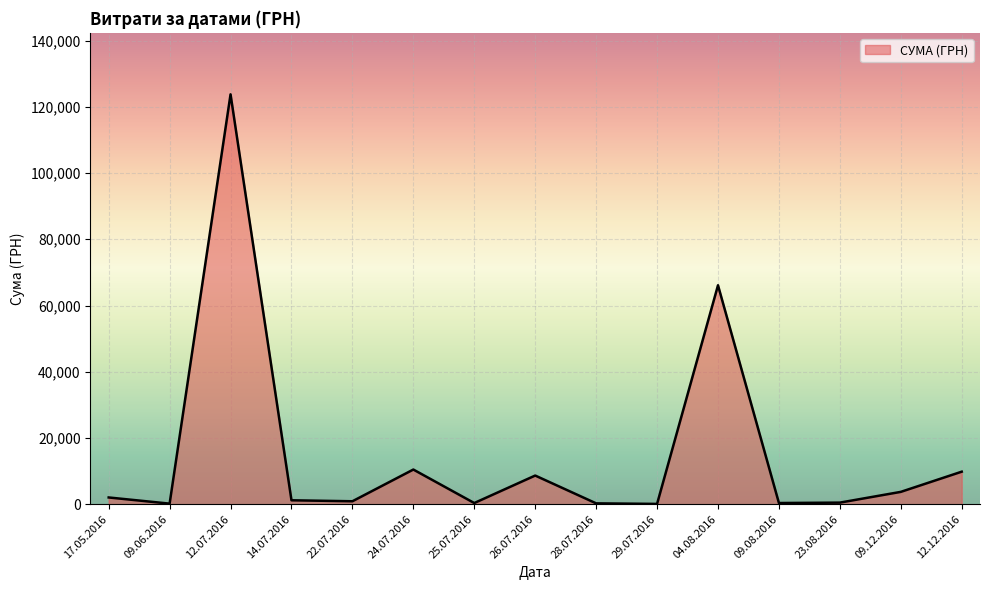

The value at 12.07.2016 is 41713.4. True or false?

False